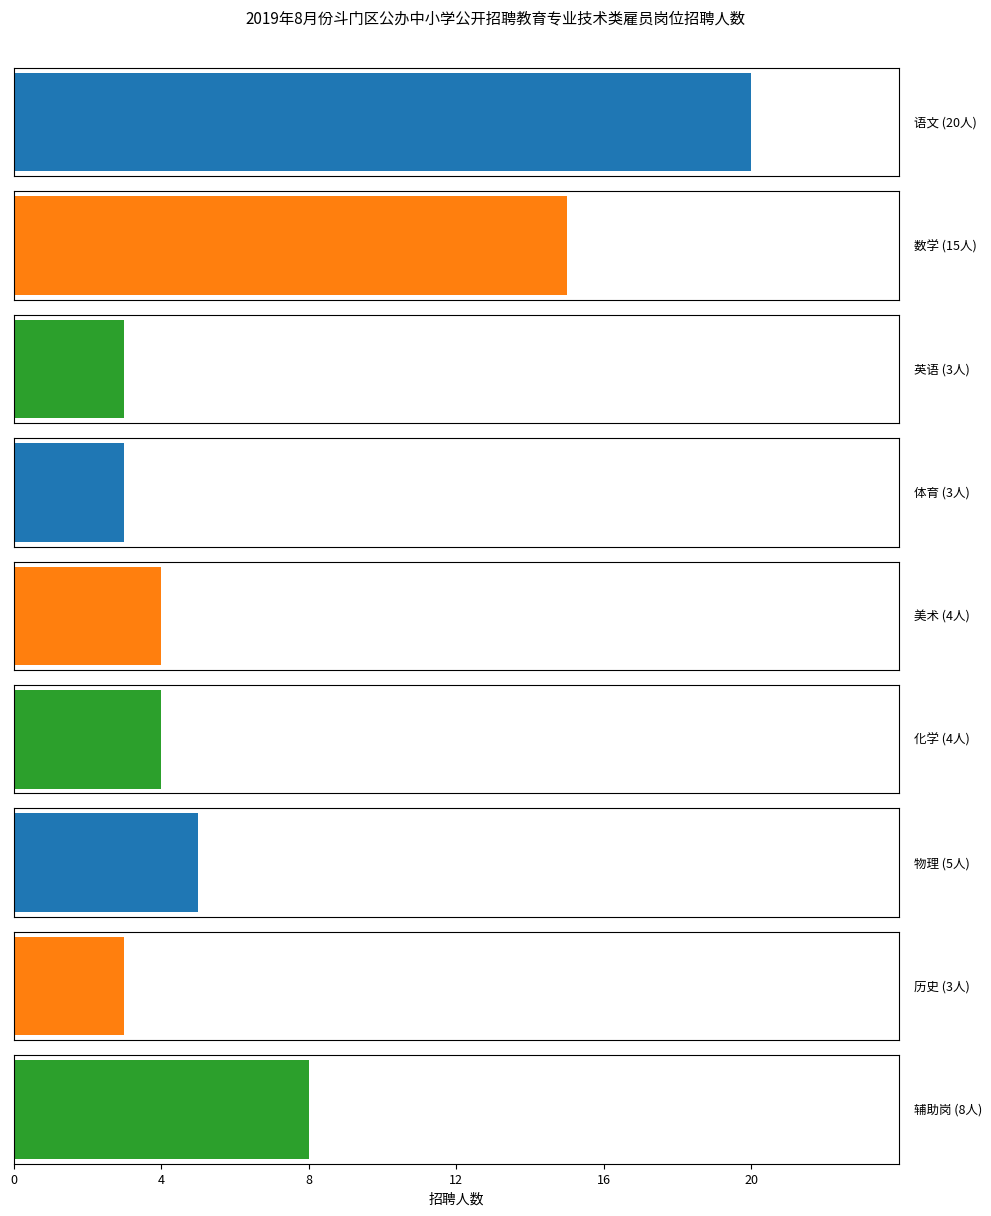

The chart shows a value of 4 at 美术. True or false?

True